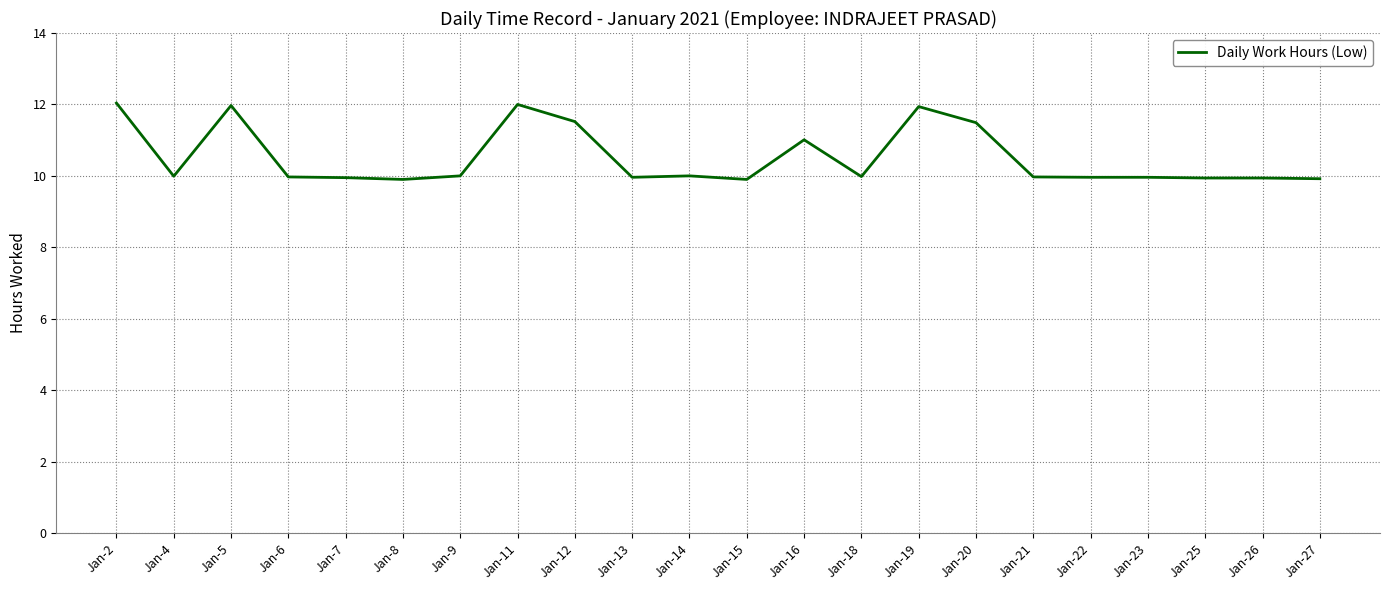

What is the greatest value displayed?

12.0